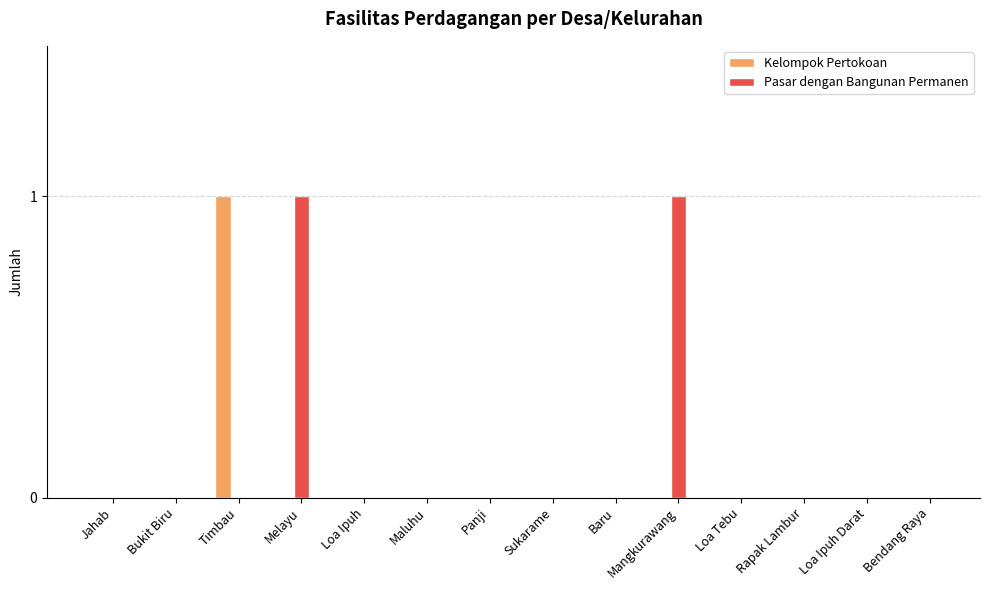

How many categories are shown in the chart?

14